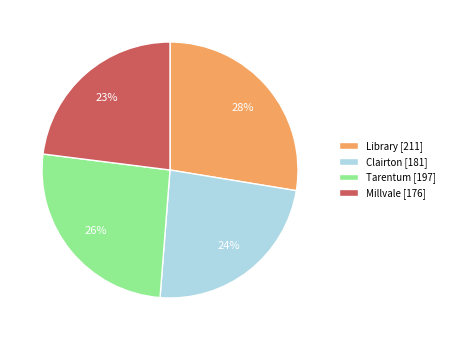

How many slices are in this pie chart?

4